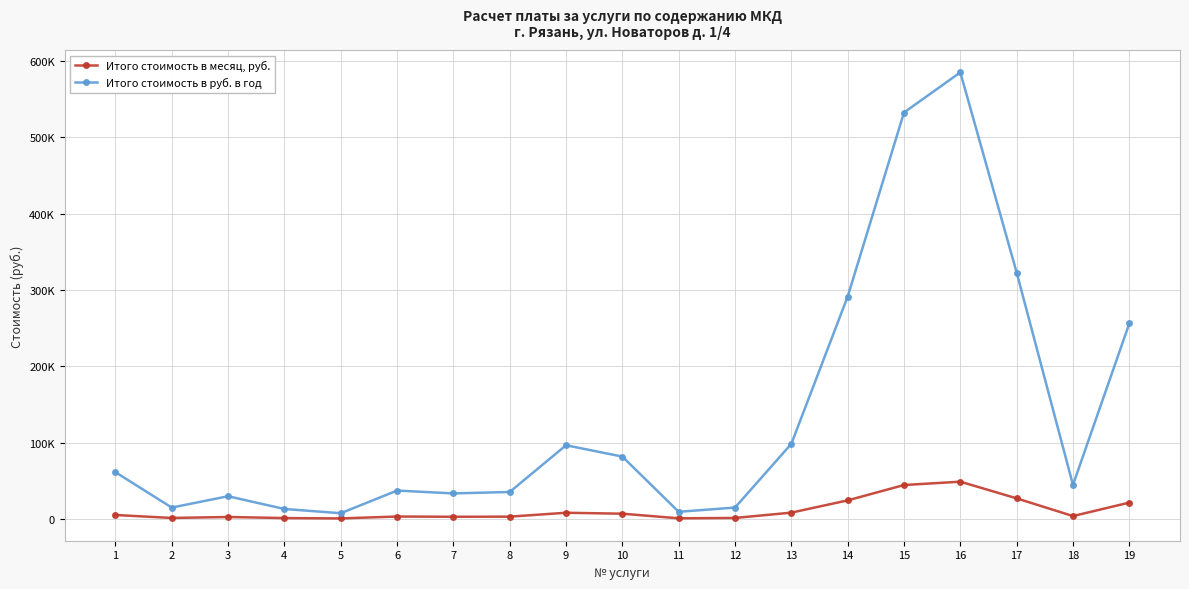

At which category is the sum across all series the highest?

16